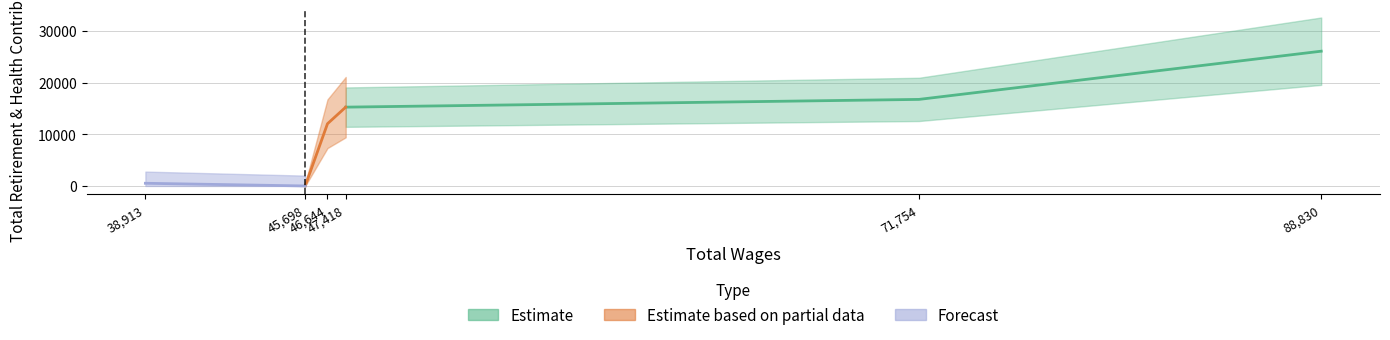

Count the number of values greater than 15250.

2